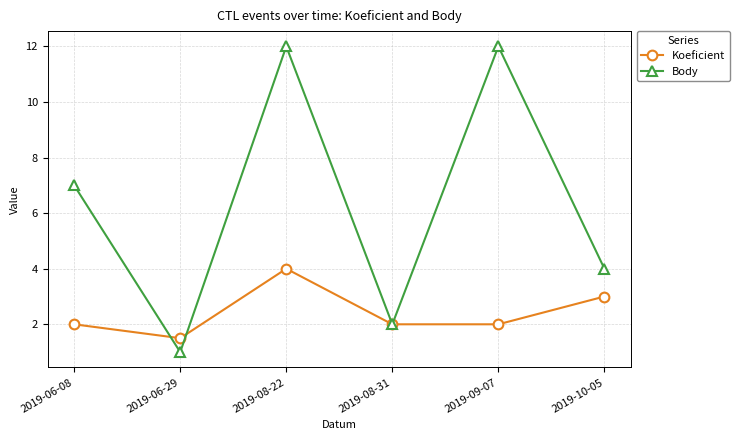

What is the approximate value of Body at 2019-06-29?

1.0